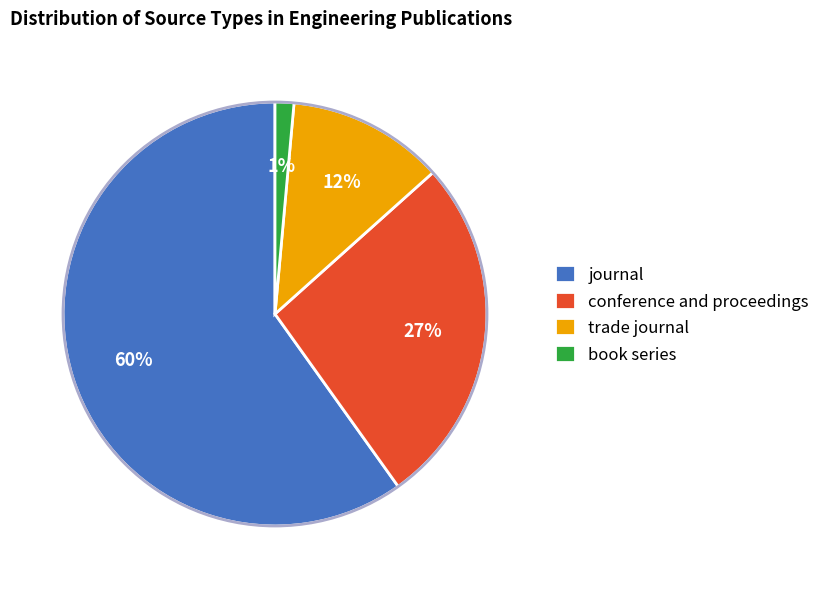

Combined, do journal and book series account for over 50%?

Yes